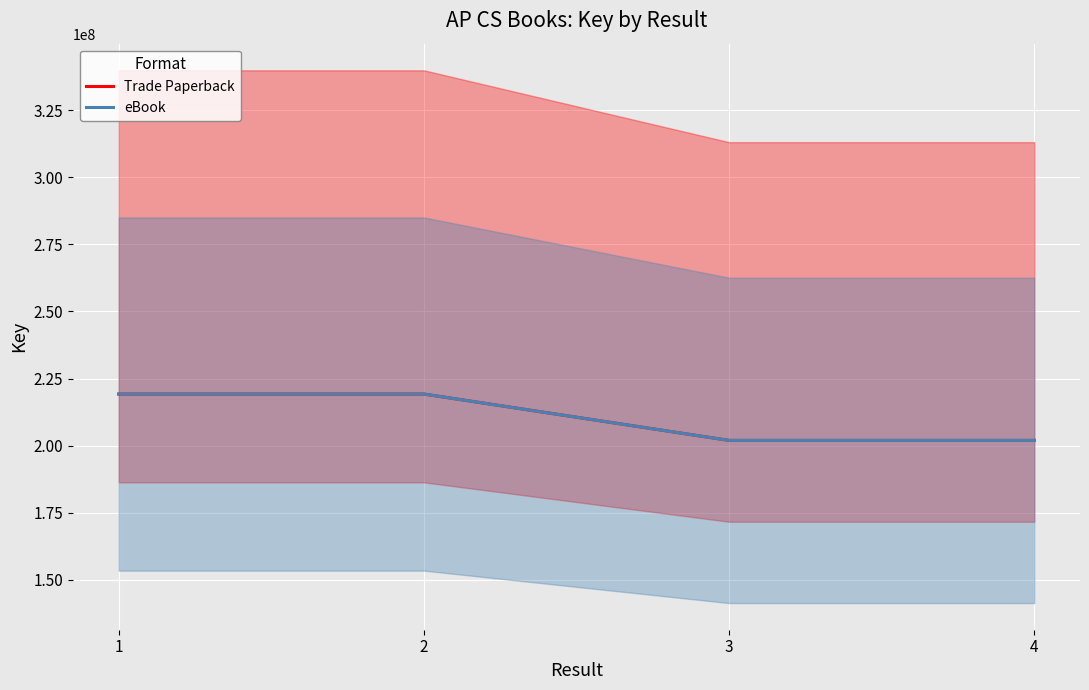

Is it true that eBook equals 219226497 at 2?

True